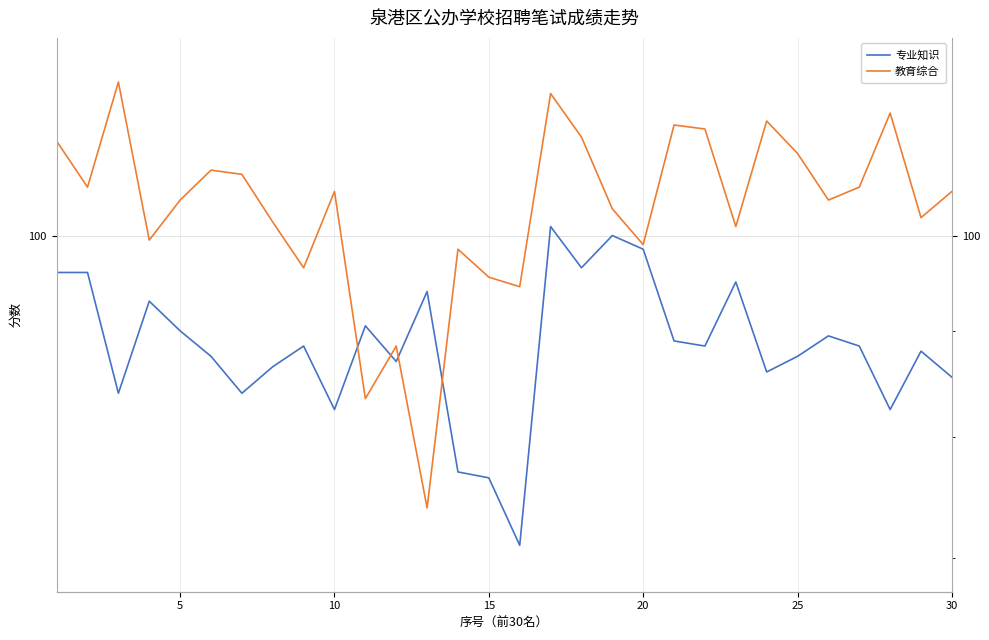

What is the highest value of the 教育综合 series?

118.5